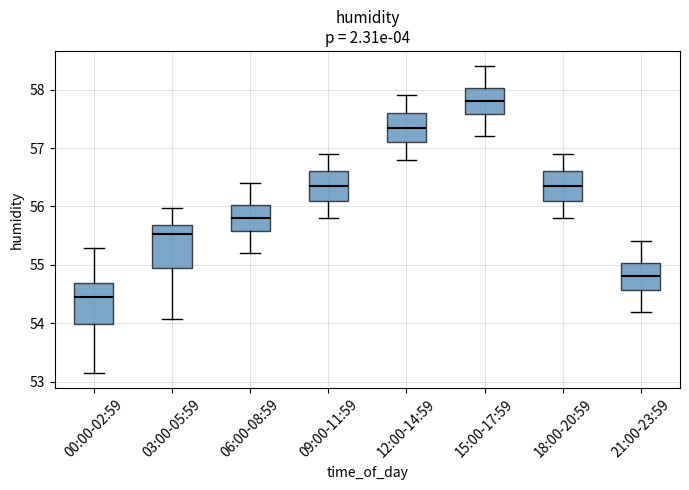

Where is the upper edge of the box for 18:00-20:59 on the y-axis? The values are not printed on the chart, so give them approximately, as read against the axis.

56.6